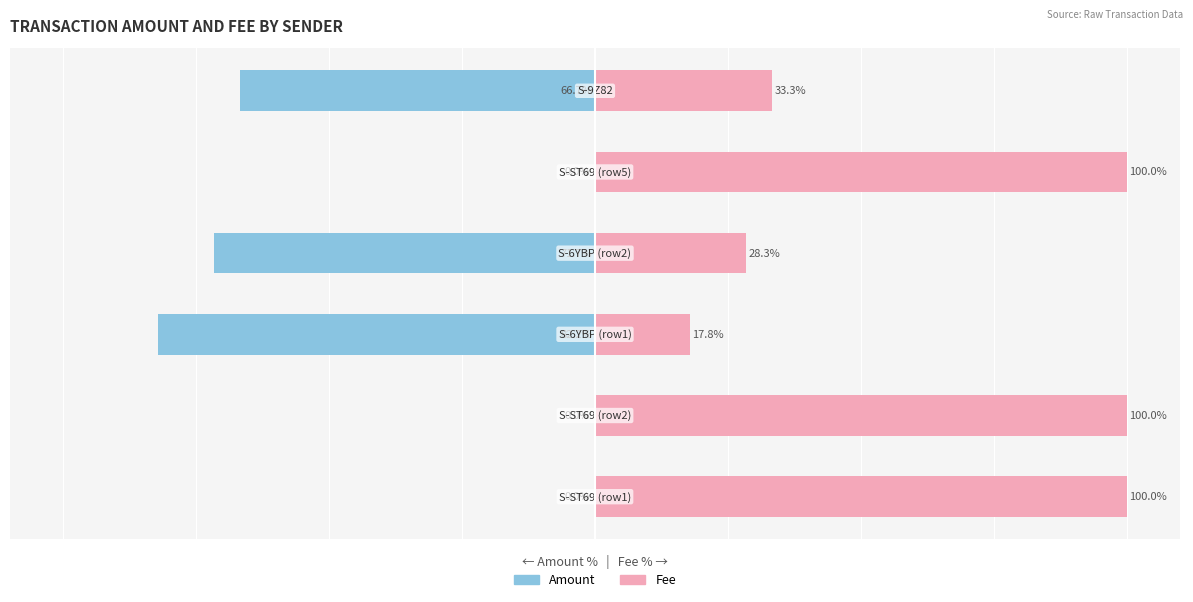

Reading right to left, extract all data points from this chart.

Amount %: -66.7	0.0	-71.7	-82.2	0.0	0.0
Fee %: 33.3	100.0	28.3	17.8	100.0	100.0